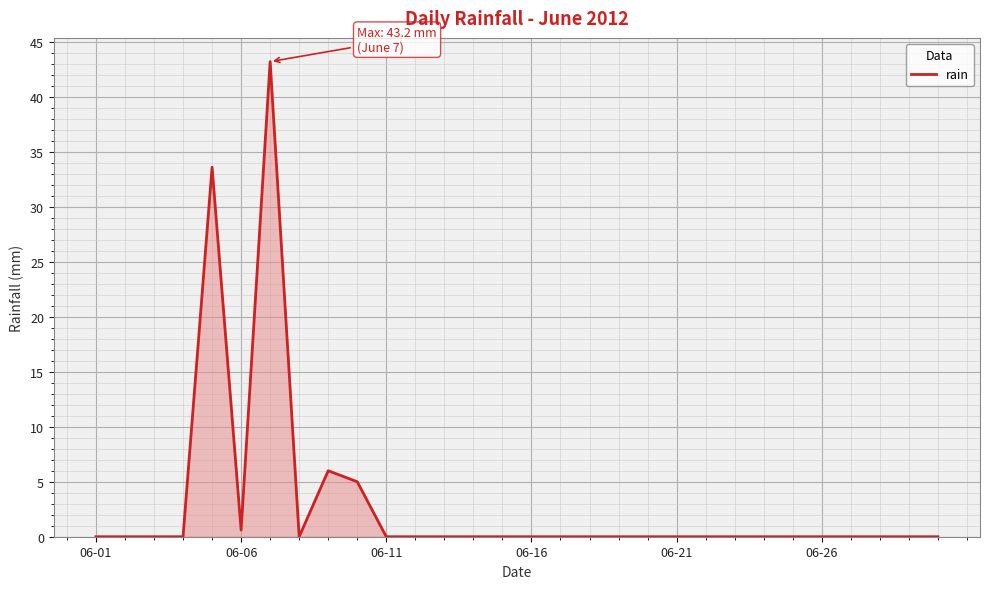

How many lines are shown in the chart?

1